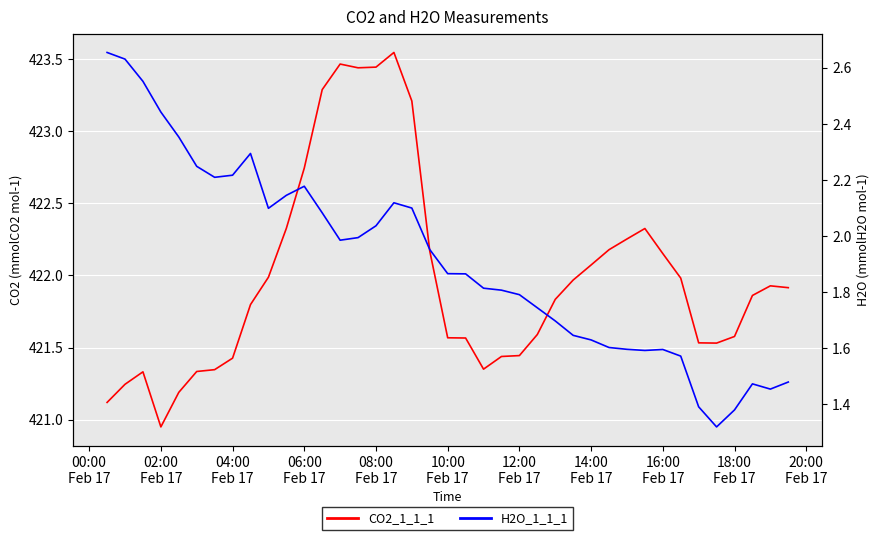

What is the approximate value of CO2_1_1_1 at 06:00 Feb 17?

422.7